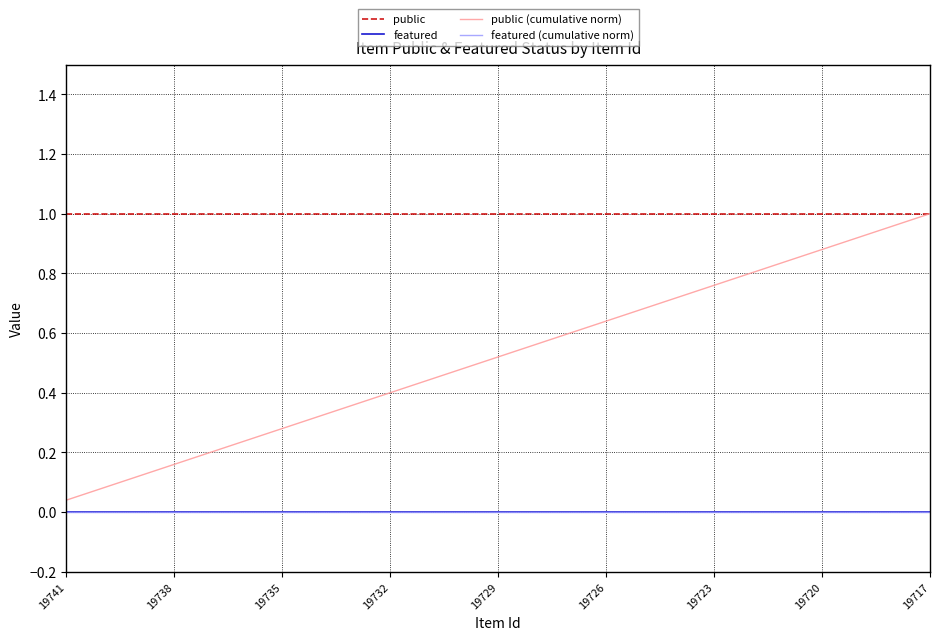

Is this an area chart (filled region under the line)?

No